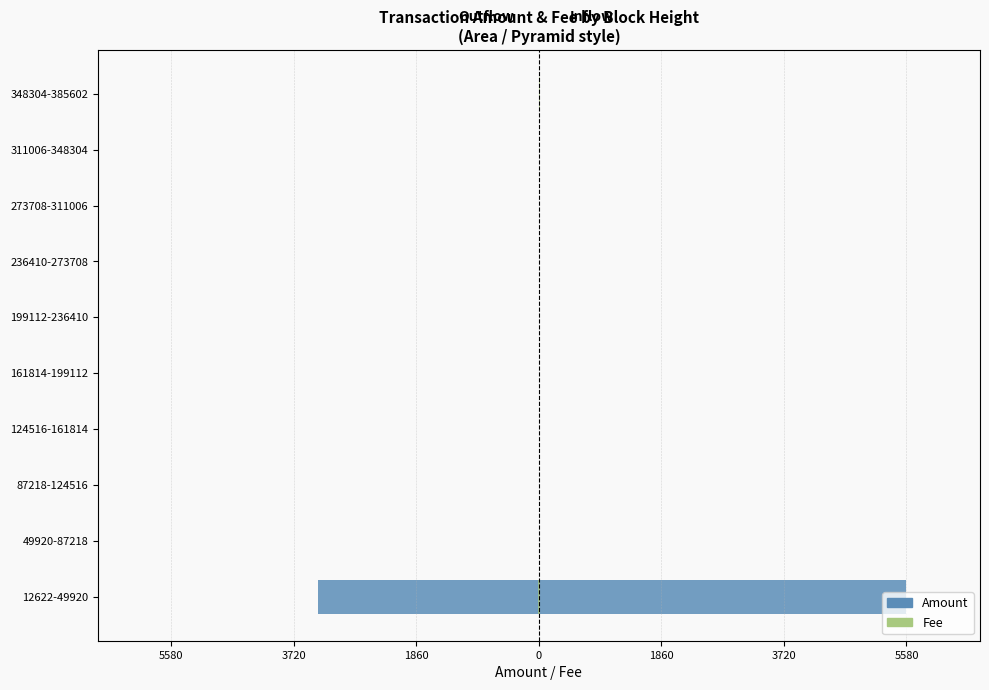

Between 348304-385602 and 161814-199112, which is larger?

348304-385602